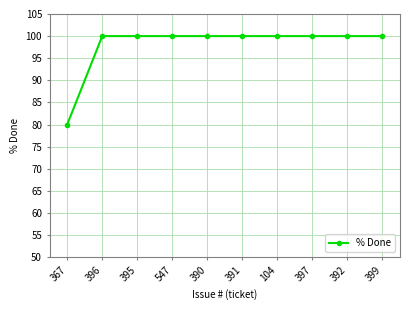

Is this an area chart (filled region under the line)?

No